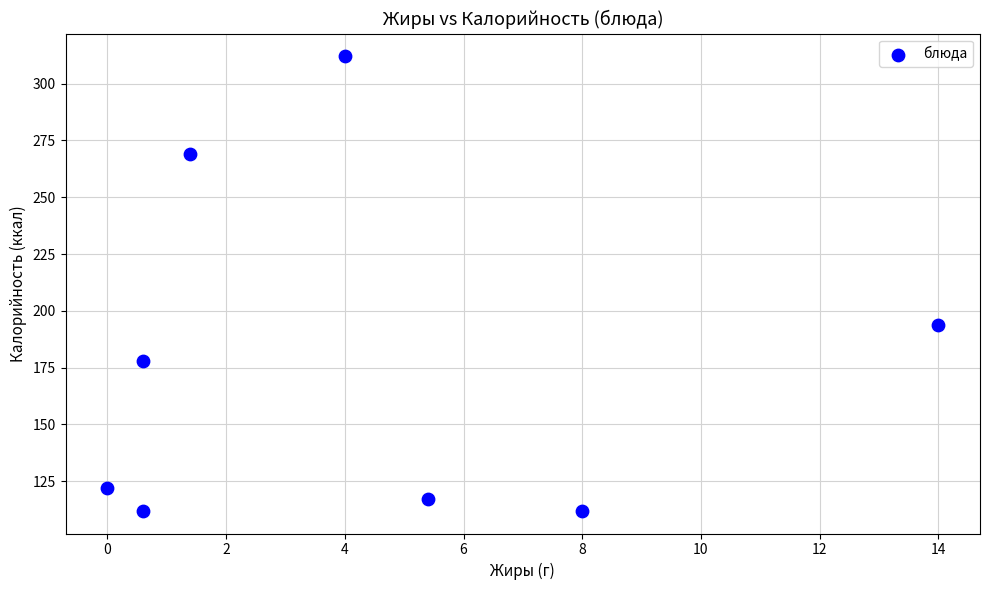

What is the average Y value?

177.0